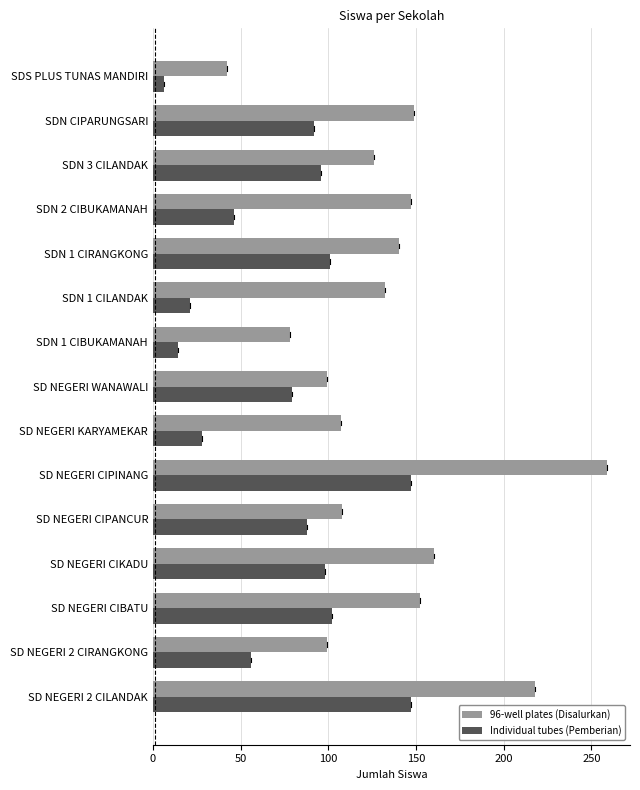

What is the difference between the maximum and minimum values in the Individual tubes (Pemberian) series?

141